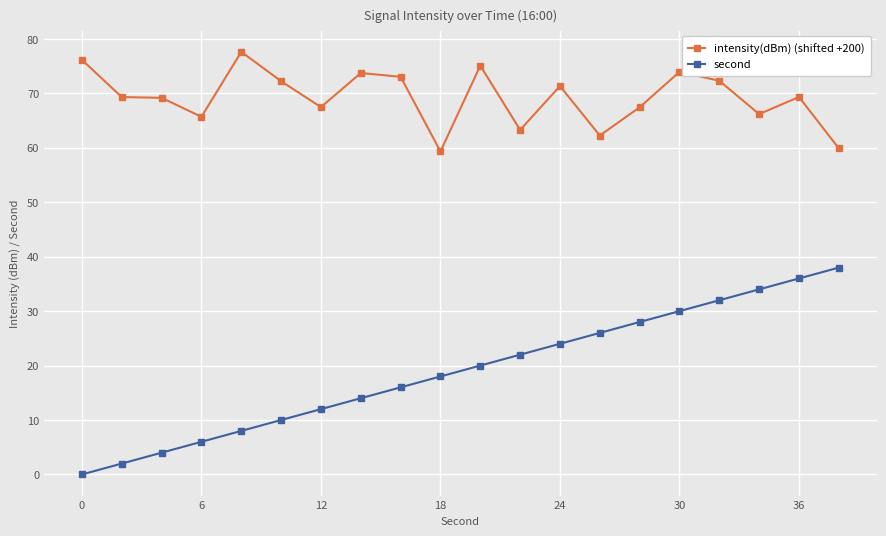

True or false: second and intensity(dBm) (shifted +200) cross at least once.

False